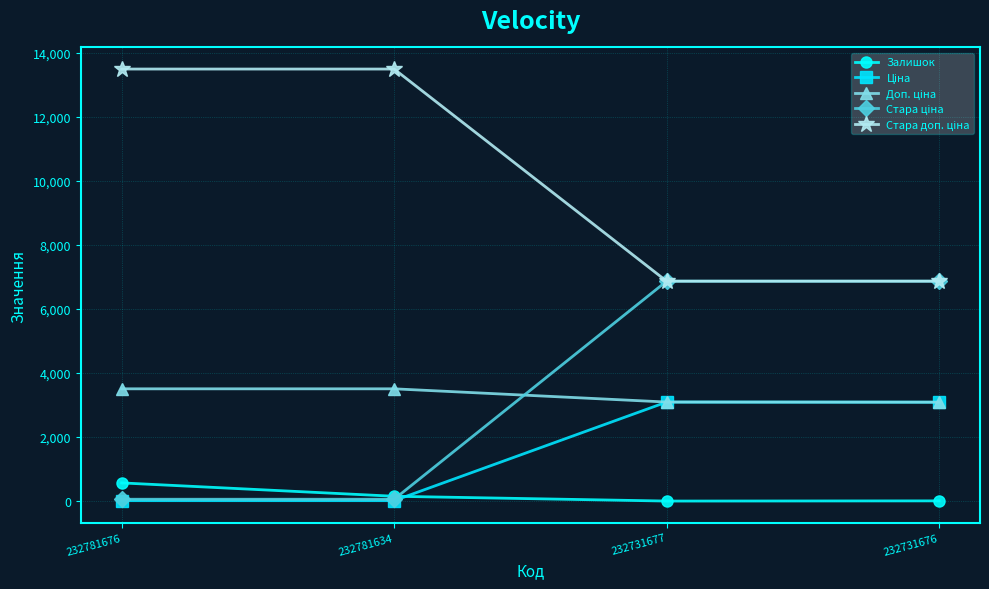

True or false: Залишок has more than 1 interior local peaks.

False